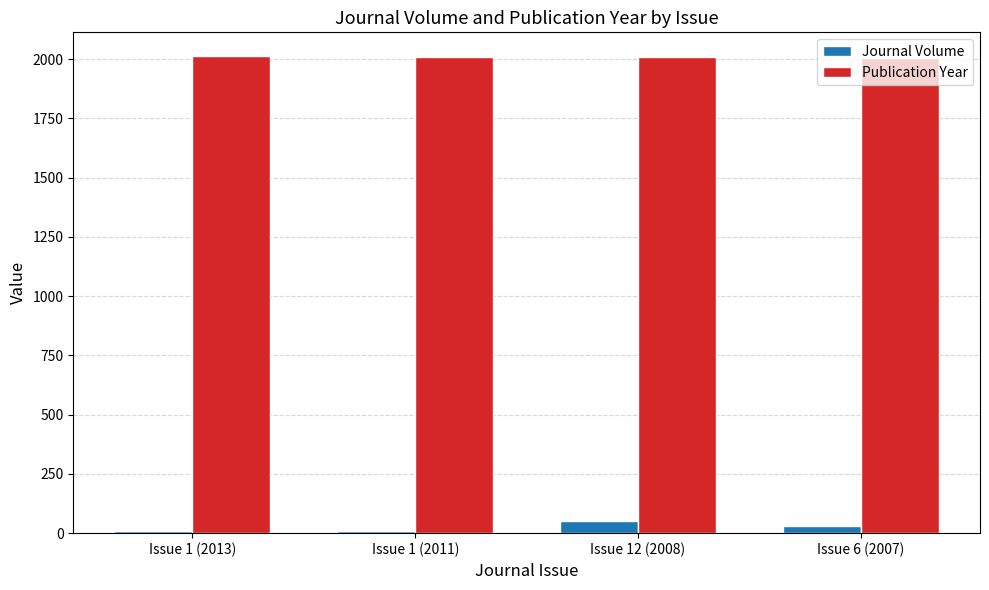

List the series in order of their peak value, lowest first.

Journal Volume, Publication Year